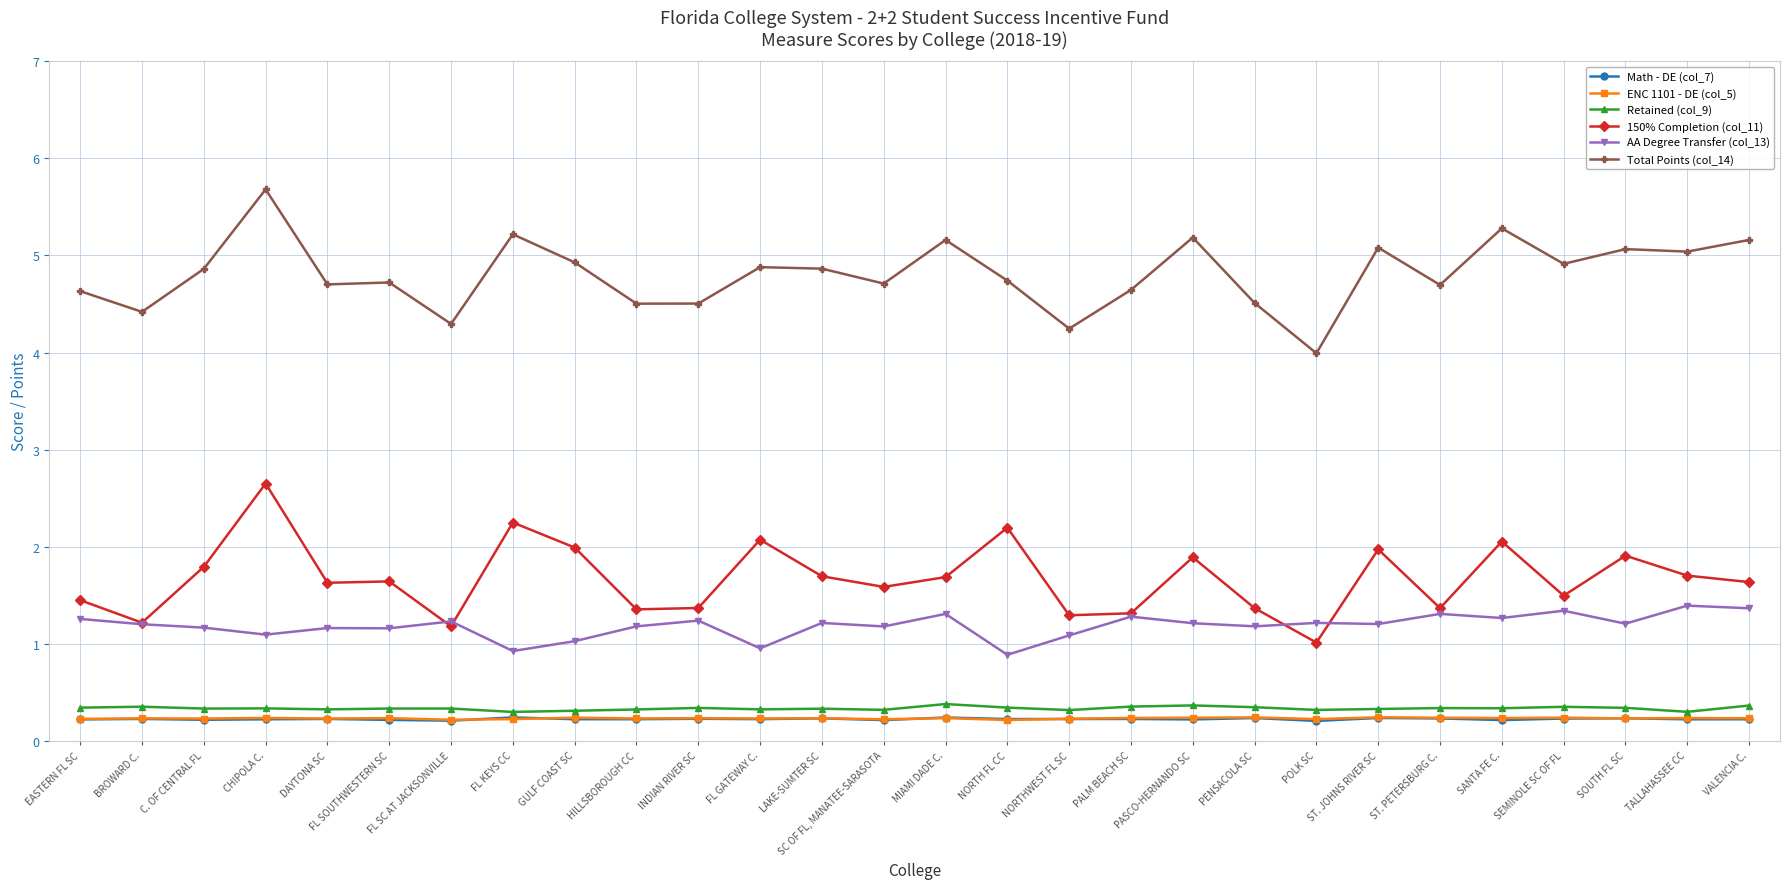

Is it true that 150% Completion (col_11) equals 0.4 at BROWARD C.?

False